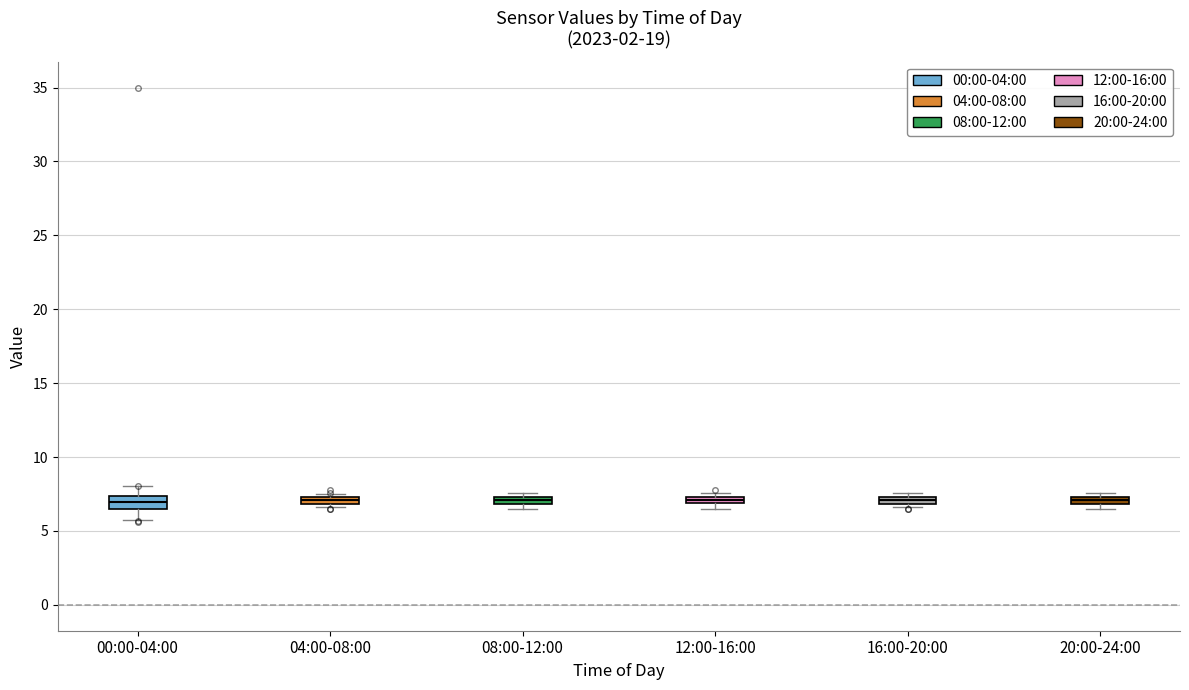

Where is the lower edge of the box for 04:00-08:00 on the y-axis? The values are not printed on the chart, so give them approximately, as read against the axis.

7.0